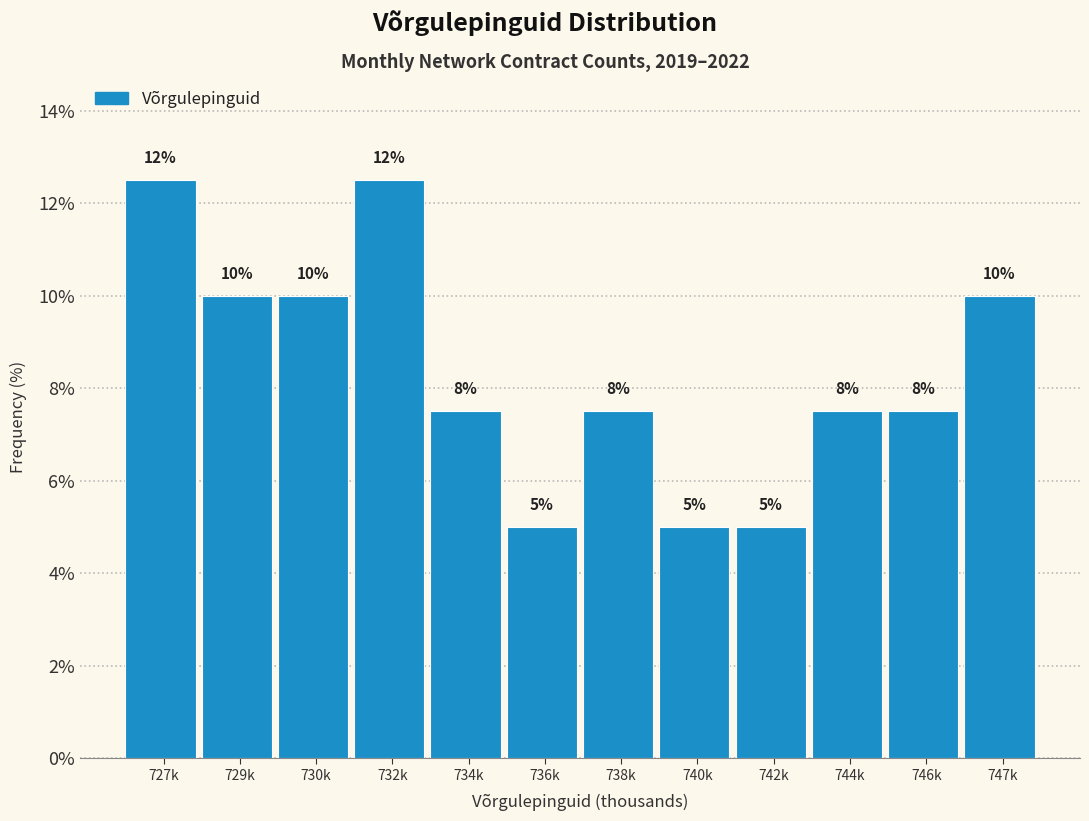

Where does the data first go above 7?

727k